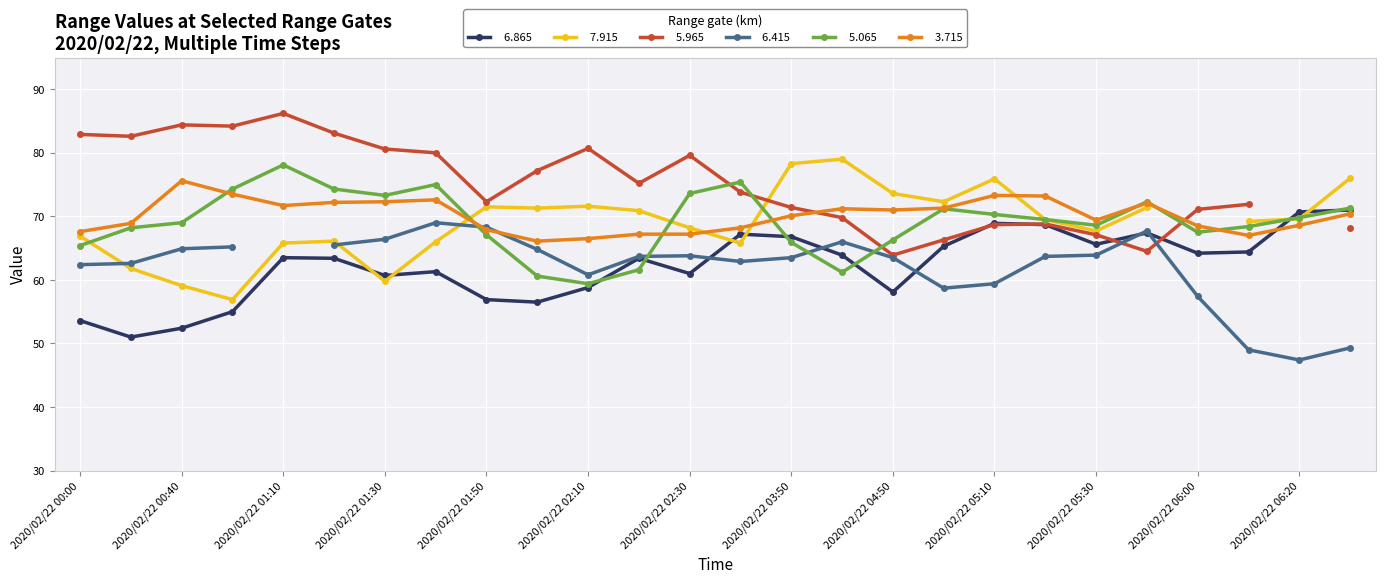

Is it true that   5.065 equals 88.8 at 2020/02/22 00:00?

False